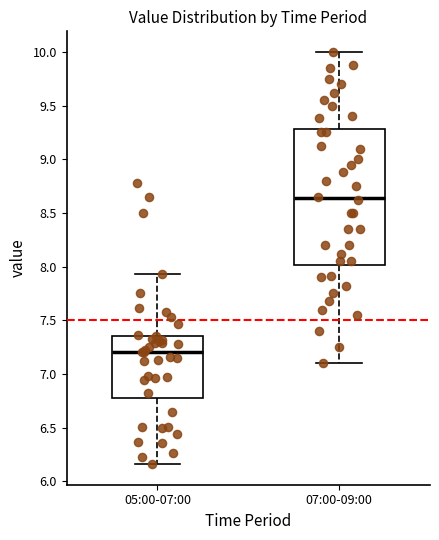

Which box is the tallest, from its lower edge to its upper edge?

07:00-09:00